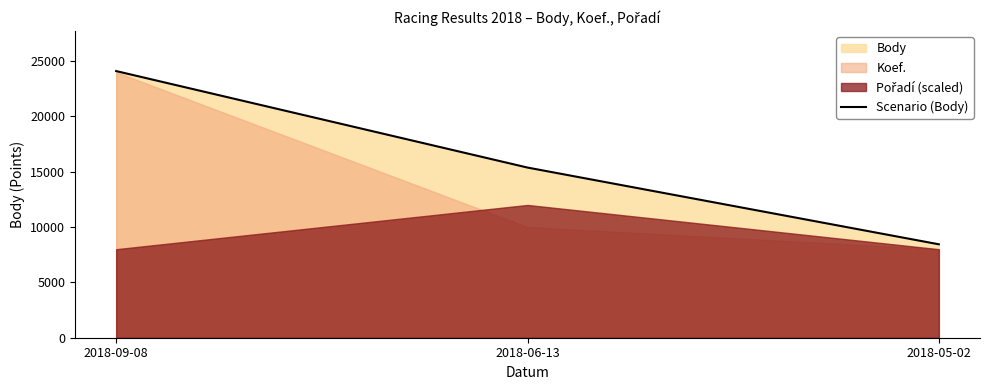

Reading left to right, list all the values displayed in this chart.

24098	15377	8442